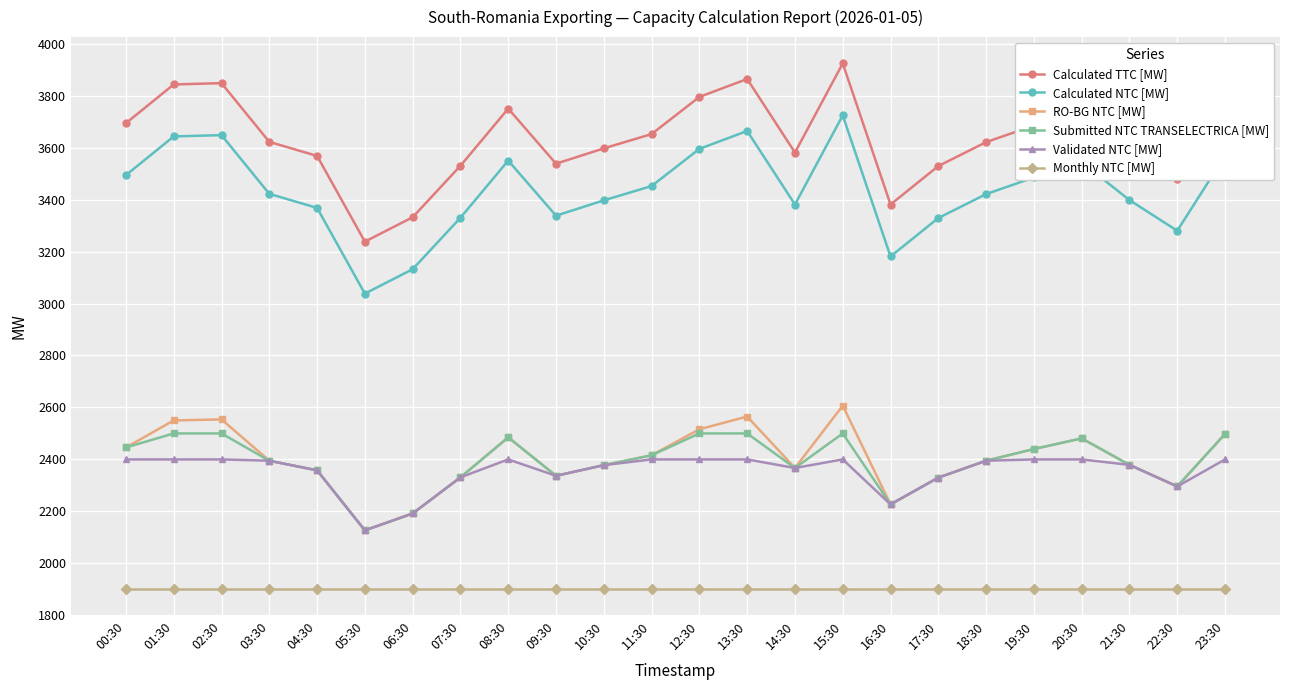

What is the highest value of the Validated NTC [MW] series?

2400